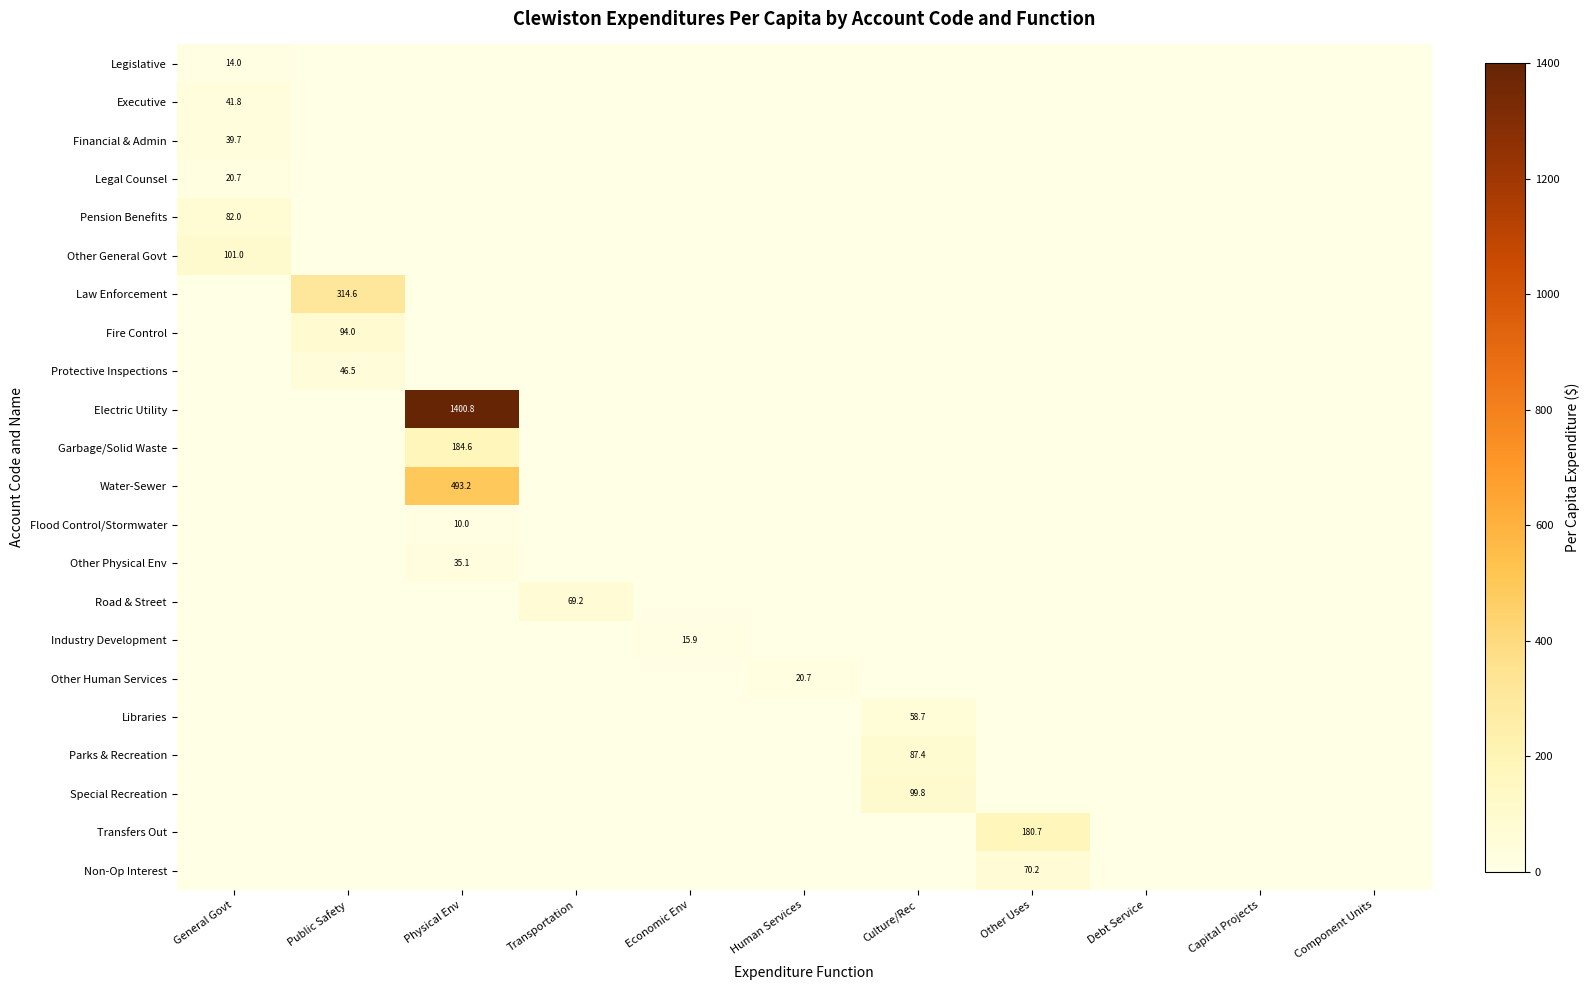

What is the highest value of the Electric Utility series?

1400.8